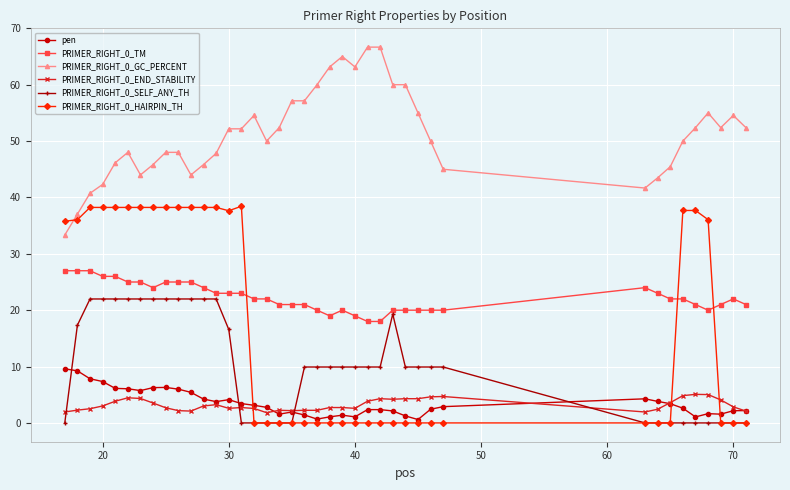

What is the value of the PRIMER_RIGHT_0_HAIRPIN_TH point at the 35th from the left?

37.7